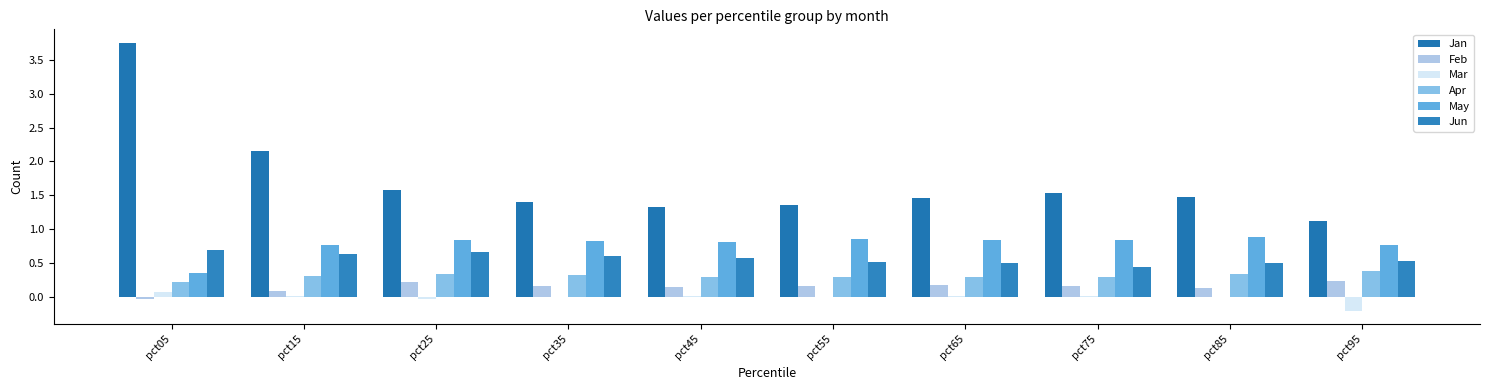

Count the number of data series in this chart.

6